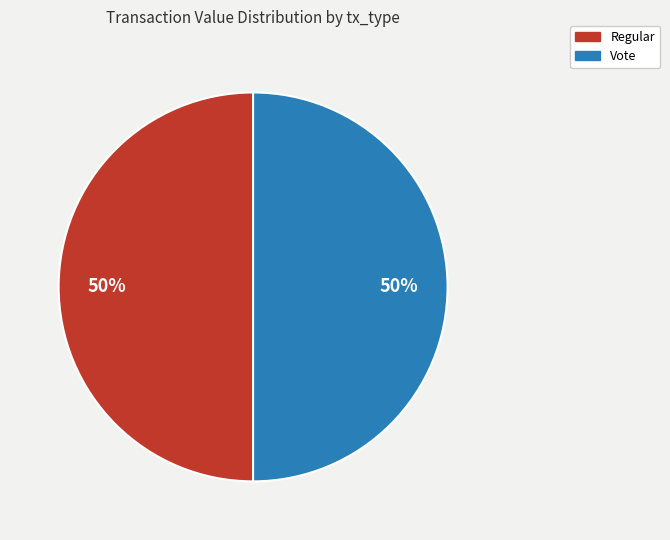

Approximately how many times larger is the value at Regular compared to Vote?

1.0